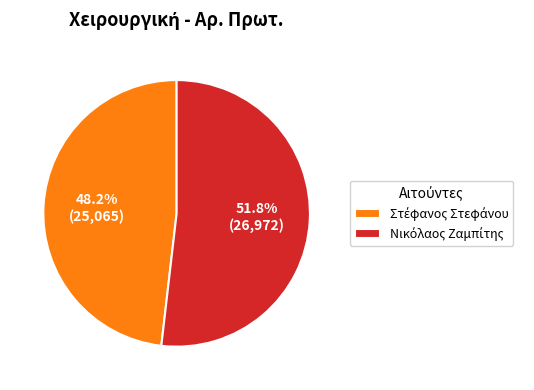

Does any single category account for the majority?

Yes